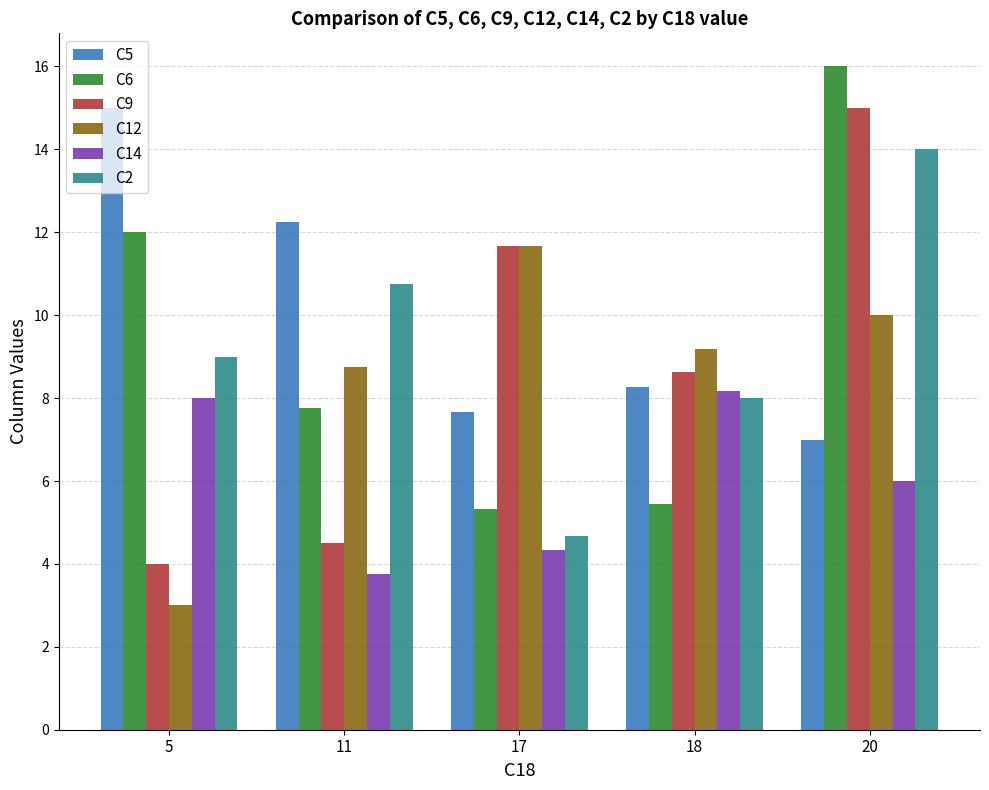

At which label does C12 first exceed 9?

17